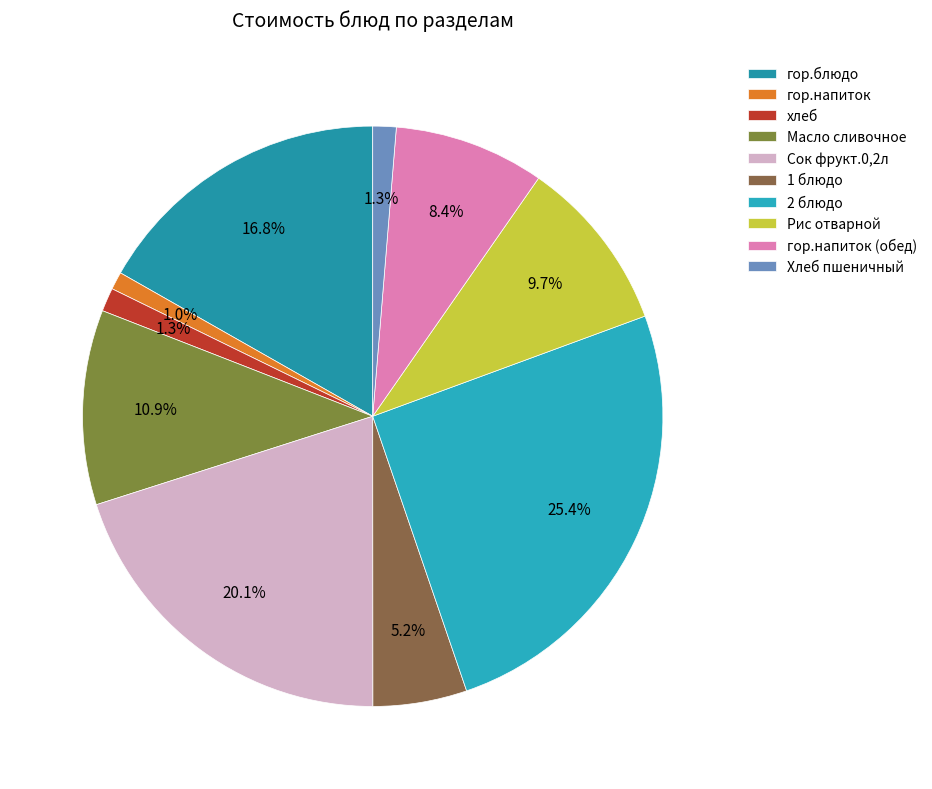

To the nearest percent, what is the combined percentage of 1 блюдо and Хлеб пшеничный?

7%